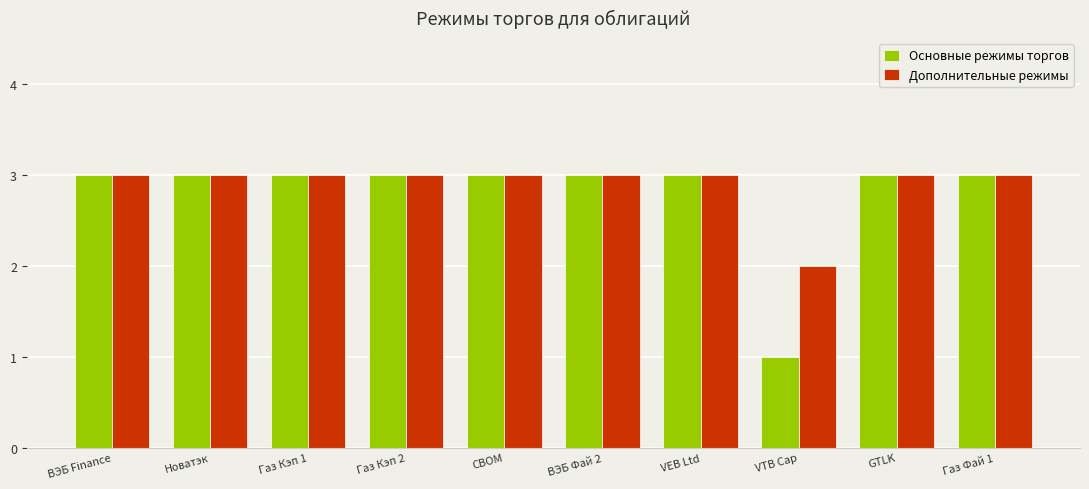

Is it true that Основные режимы торгов equals 3 at ВЭБ Finance?

True